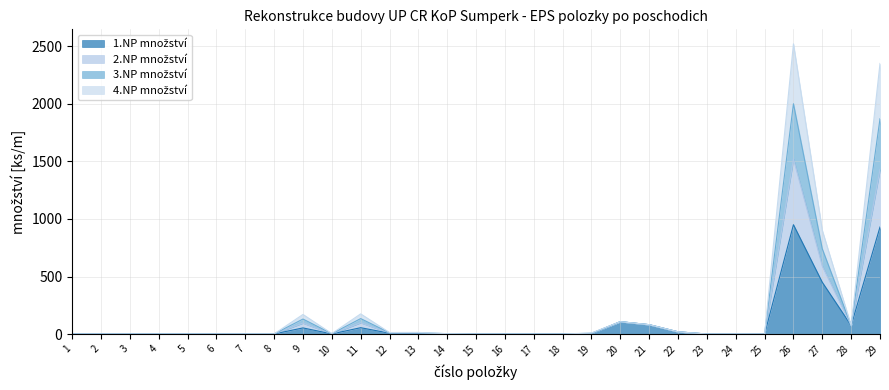

What are all the series names shown in the legend?

1.NP množství, 2.NP množství, 3.NP množství, 4.NP množství